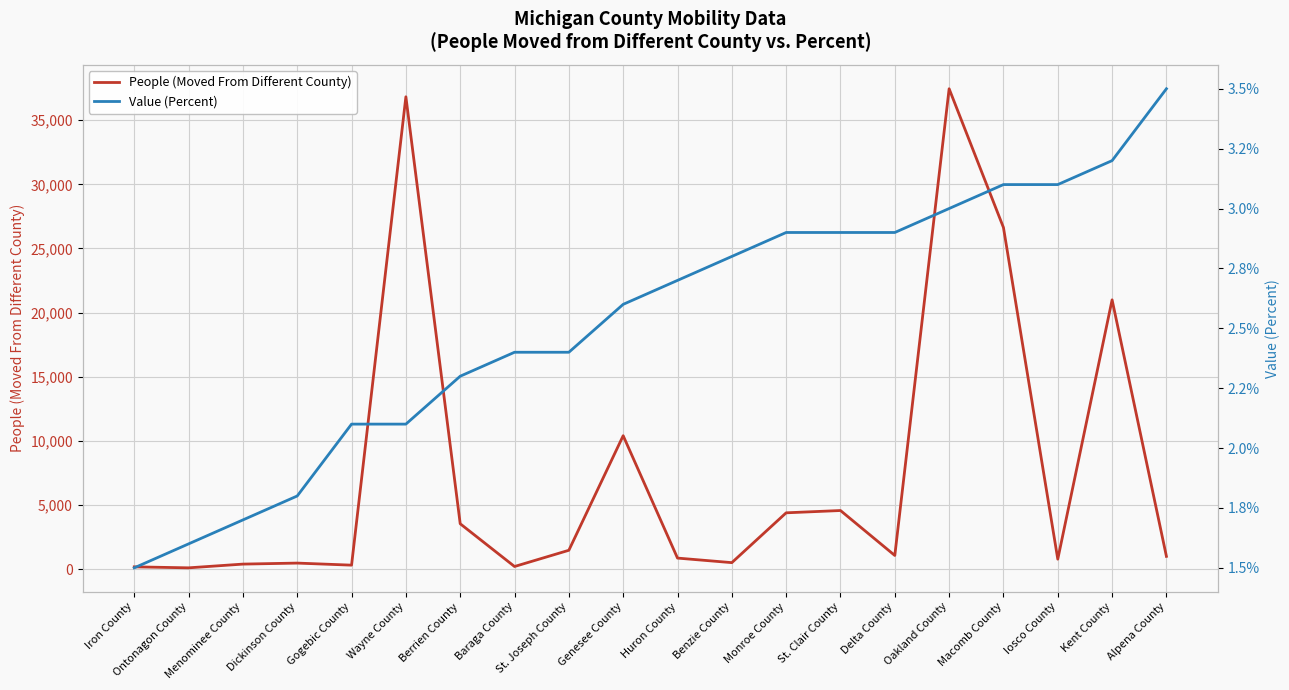

Is this an area chart (filled region under the line)?

No